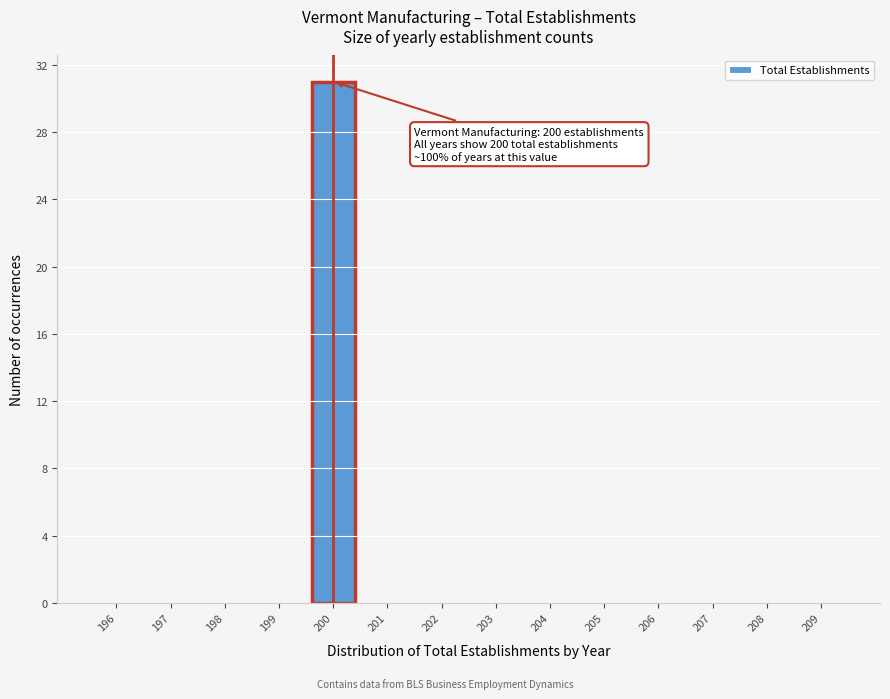

Which range on the x-axis has the tallest bar?

199.5 to 200.5